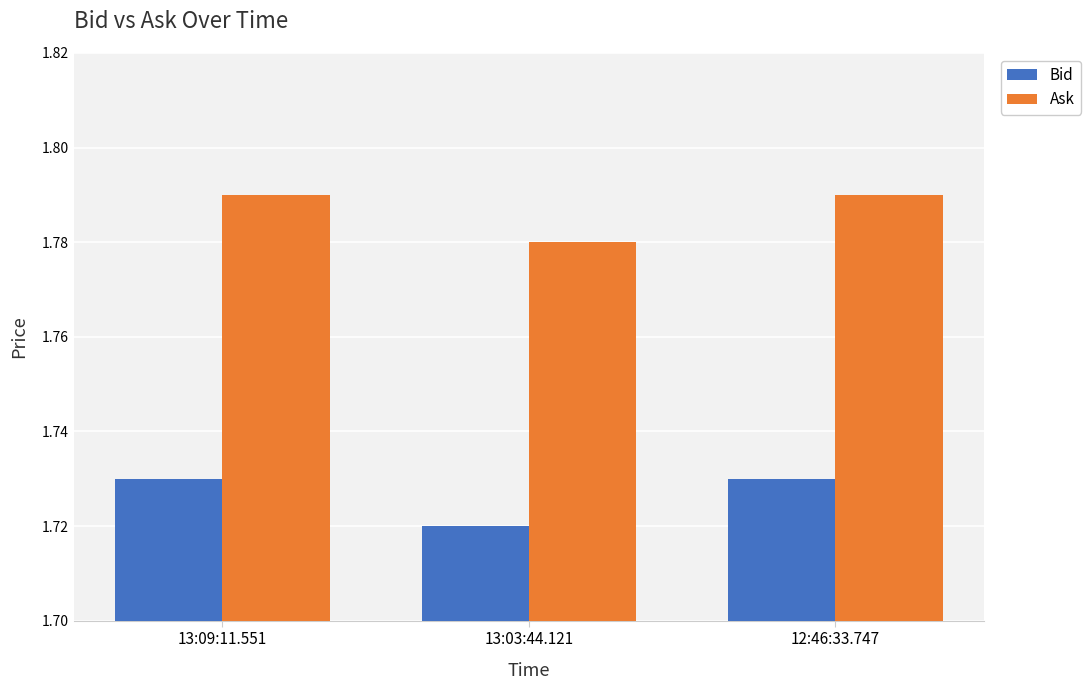

What is the label of the 3rd bar from the right?

13:09:11.551